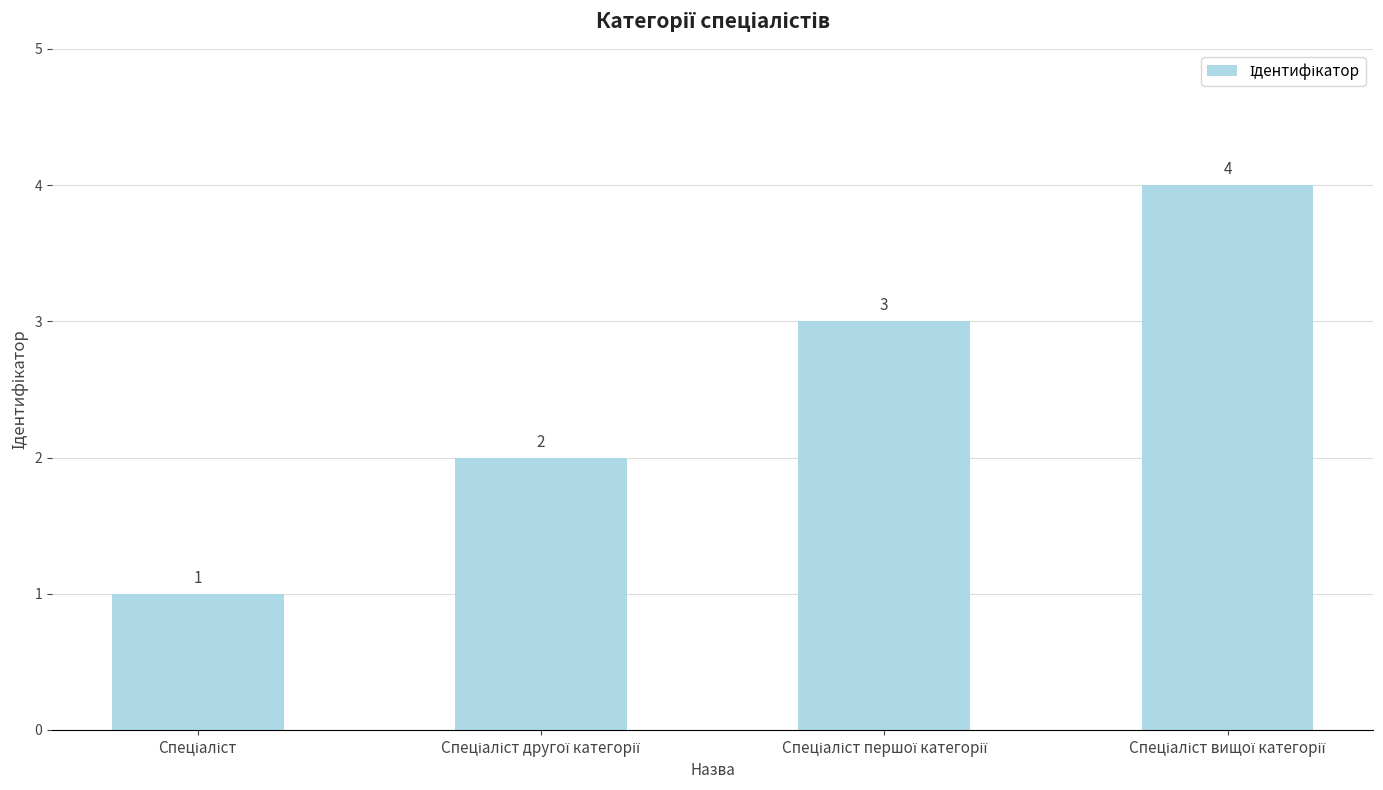

How many values are between 2 and 4?

3